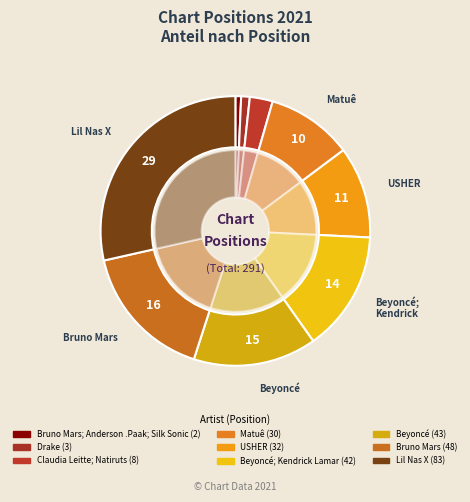

Is it true that Beyoncé is 15% of the pie?

True